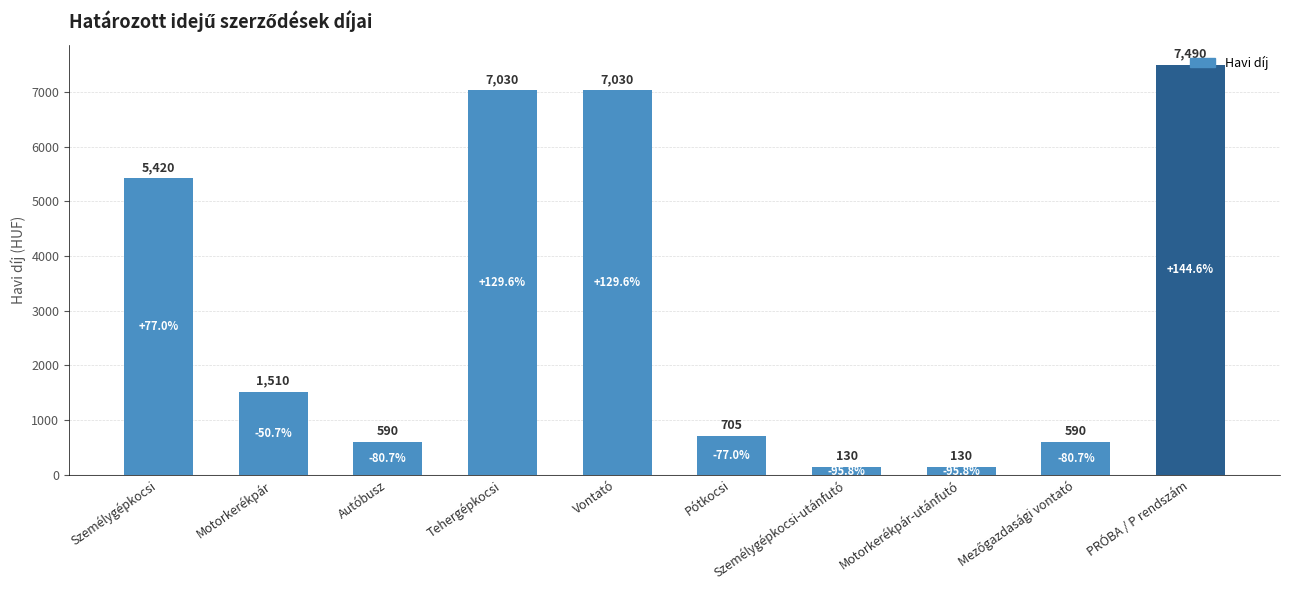

At which category does the chart reach its peak across all series?

PRÓBA / P rendszám